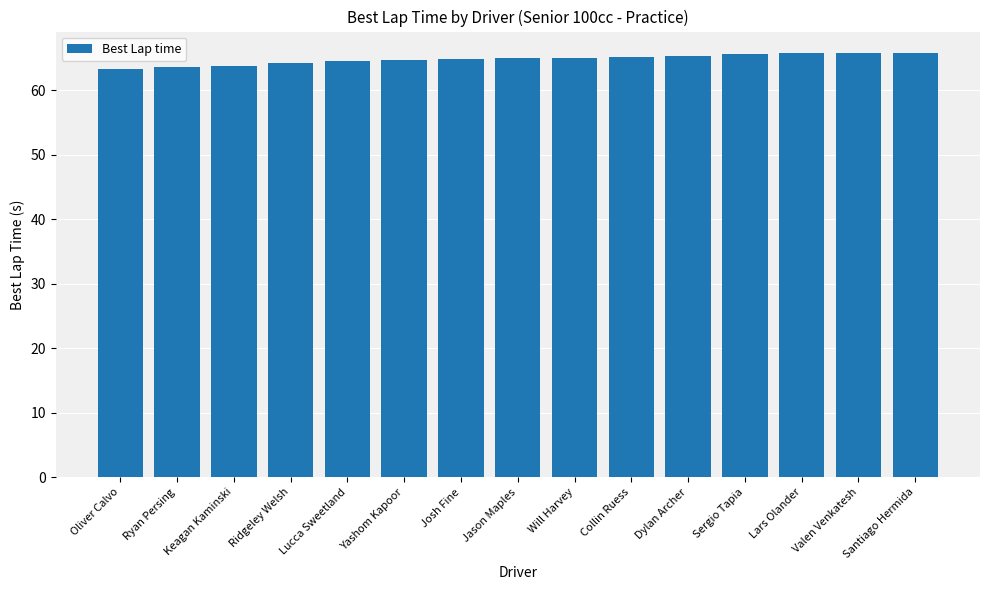

What is the sum of the values at Yashom Kapoor and Keagan Kaminski?

128.5